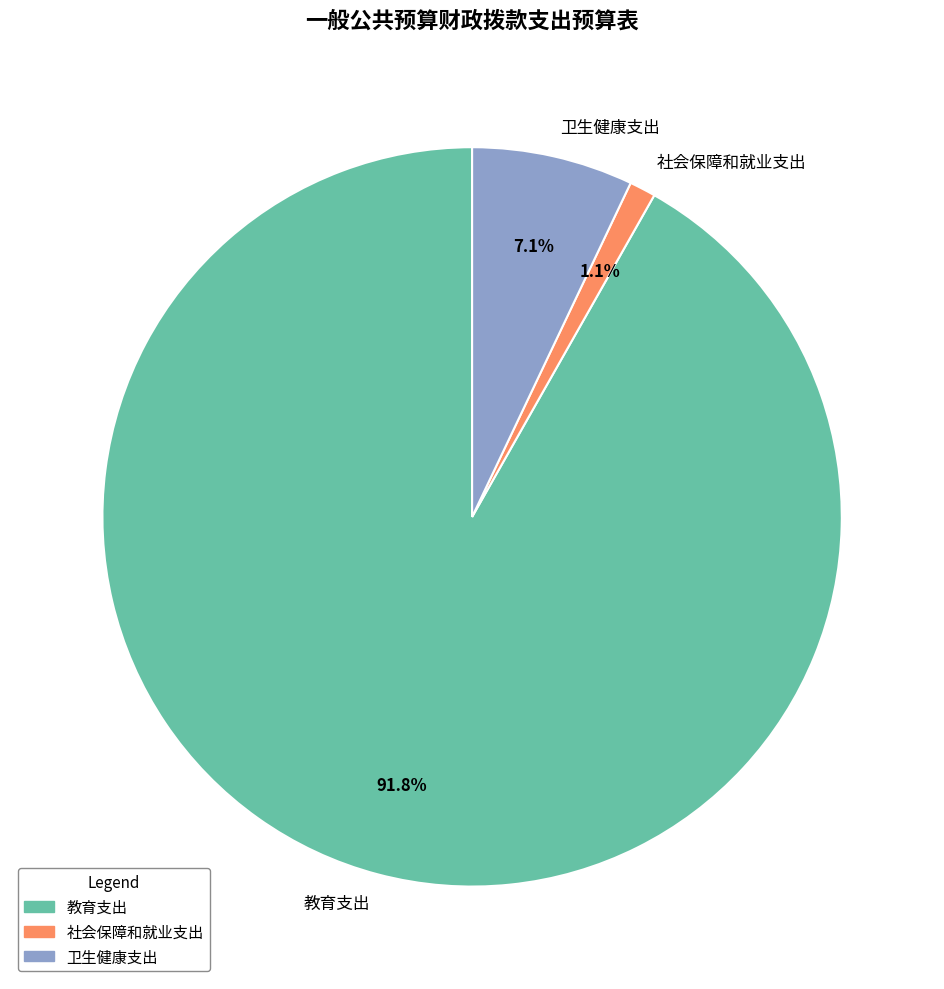

What is the ratio of the value at 社会保障和就业支出 to the value at 卫生健康支出?

0.2